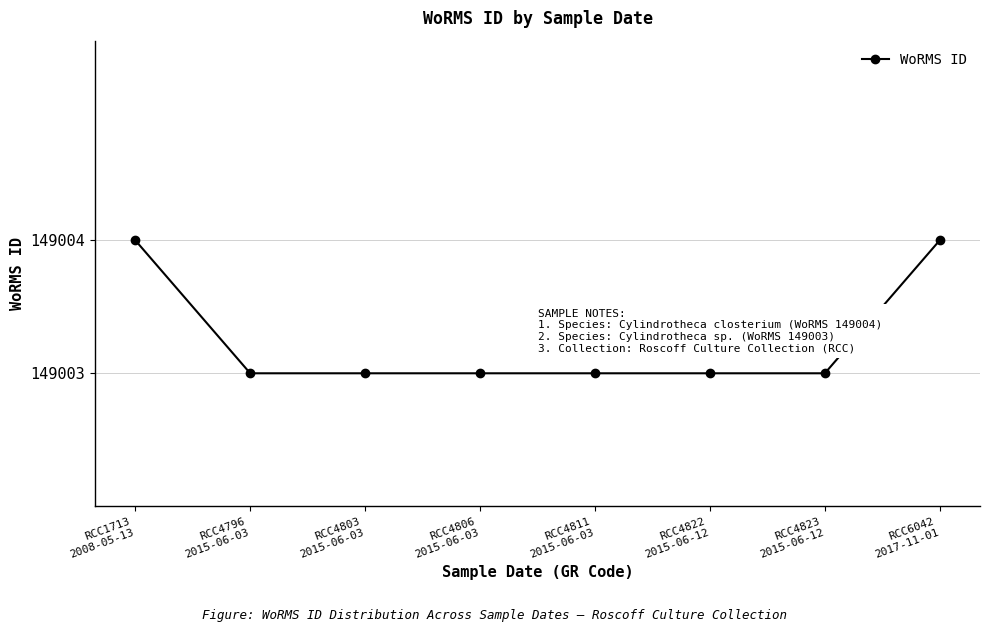

The value at RCC4803
2015-06-03 is 149003. True or false?

True